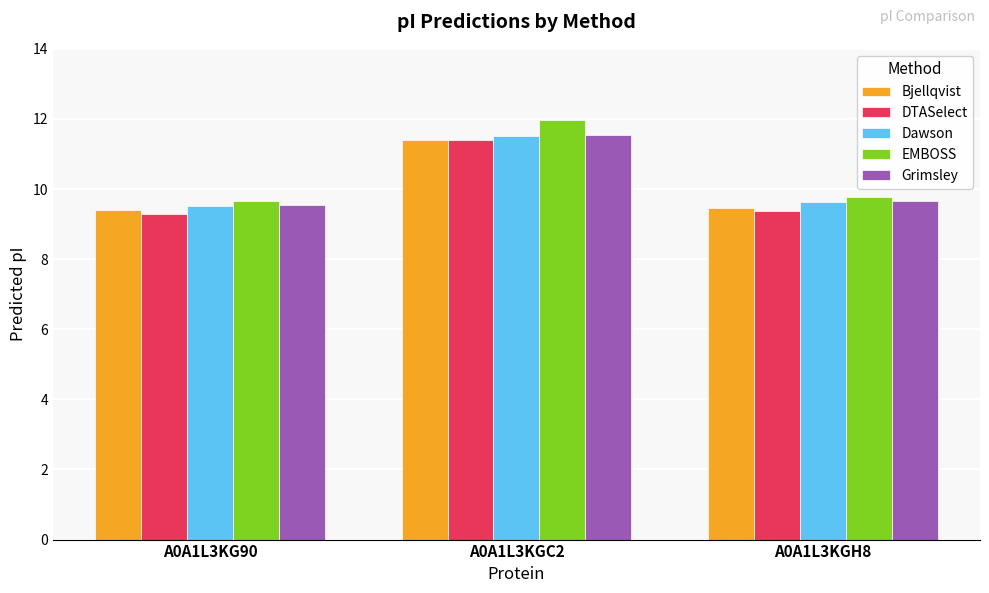

At which category is the sum across all series the highest?

A0A1L3KGC2